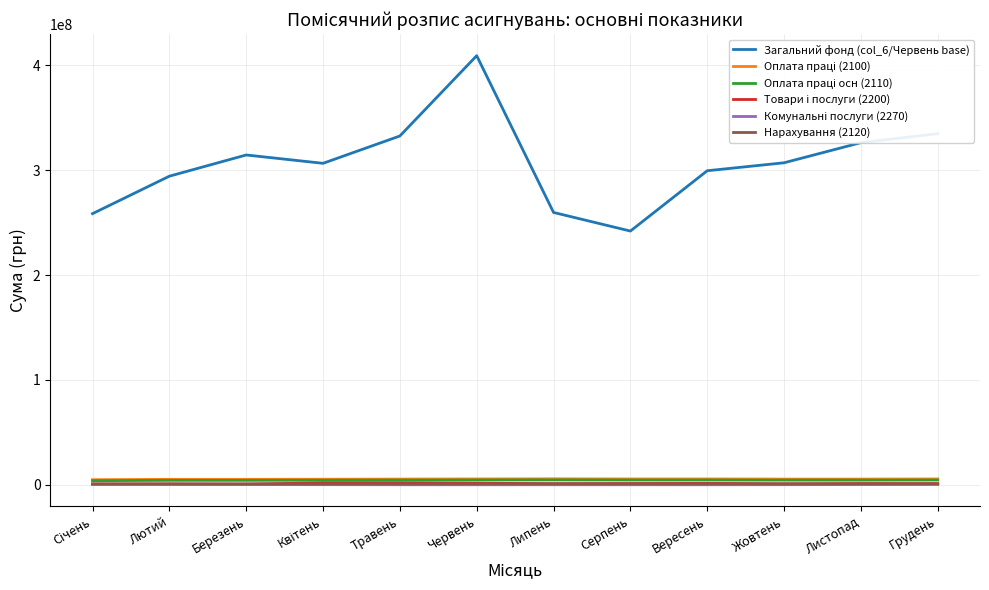

Between Березень and Травень, which series saw the biggest shift?

Загальний фонд (col_6/Червень base)